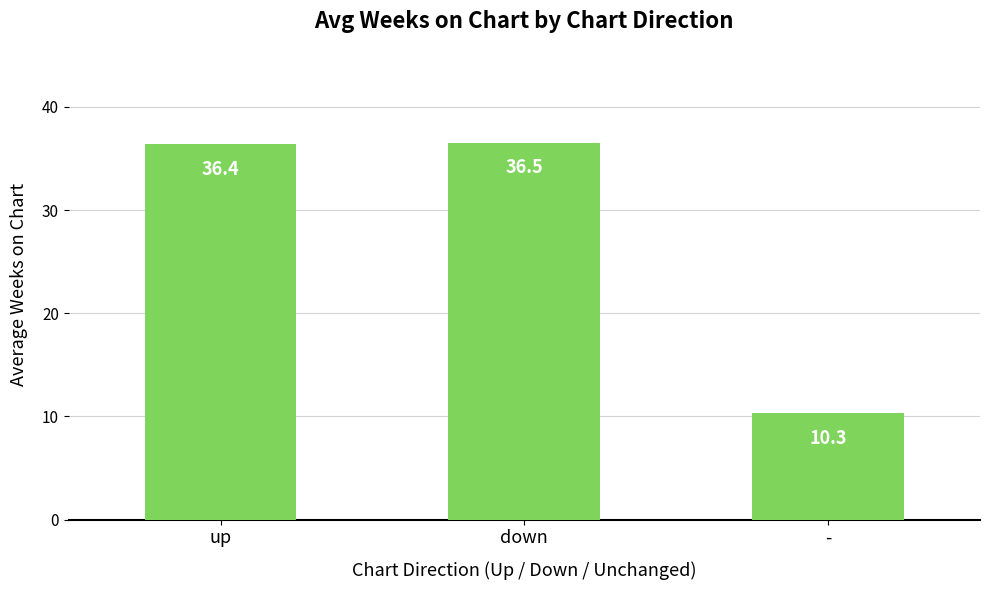

Does the chart contain any negative values?

No